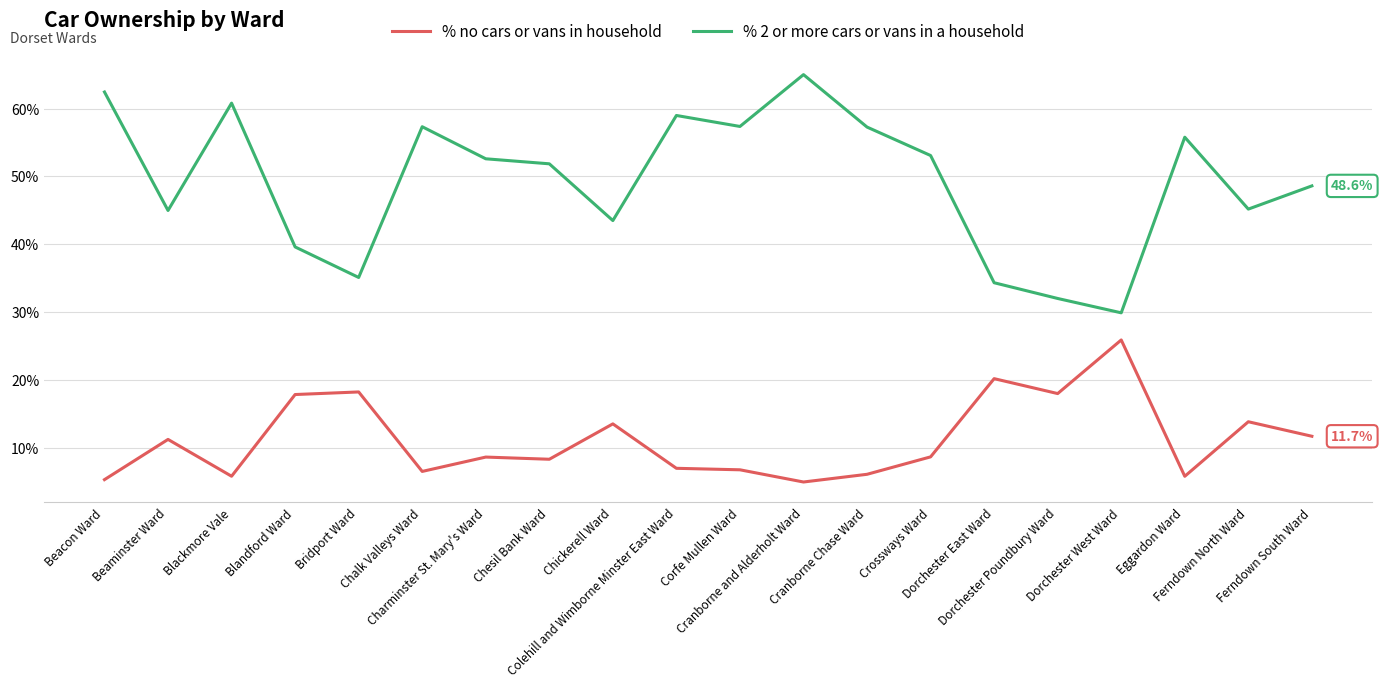

Rank the series by their average value, from highest to lowest.

% 2 or more cars or vans in a household, % no cars or vans in household